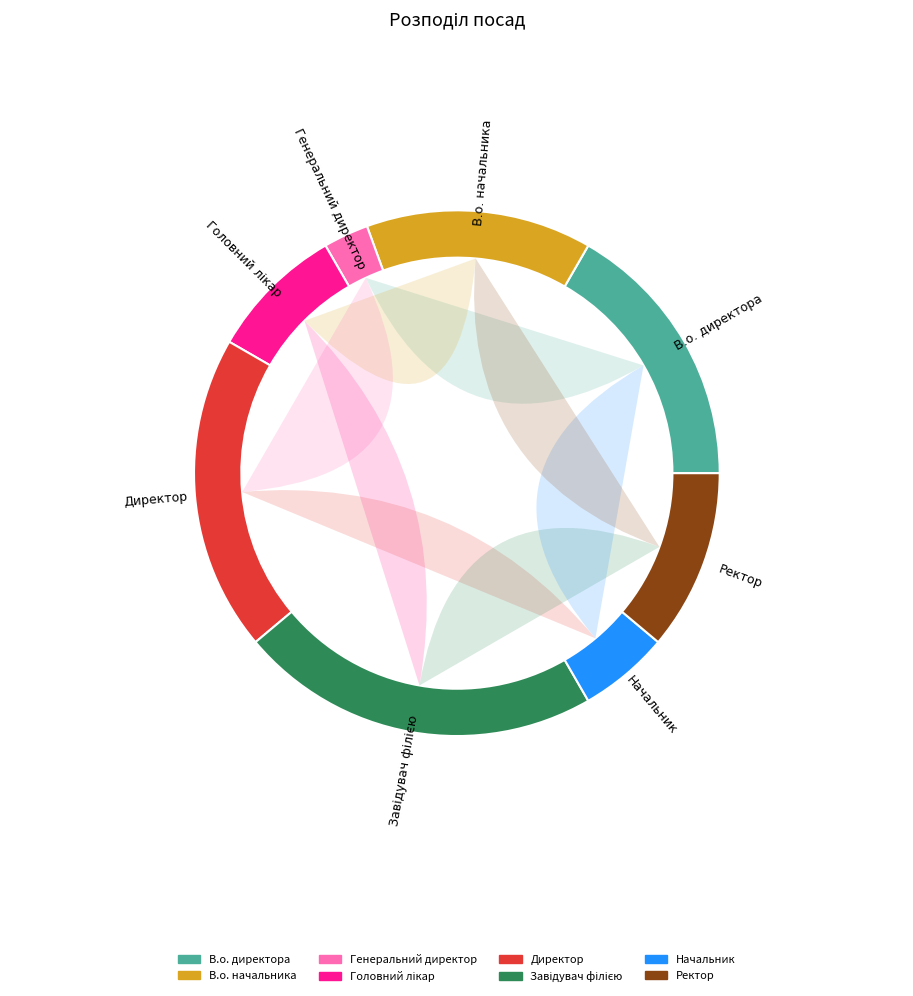

How much of the chart is everything except В.о. начальника?

86.1%